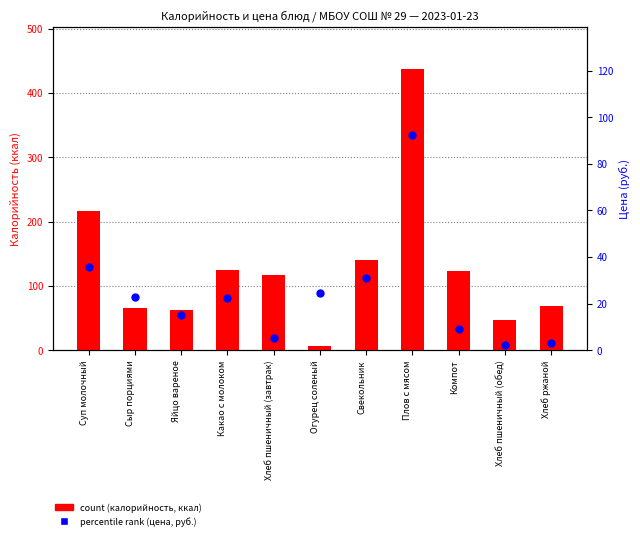

Is the value of count at Плов с мясом greater than the value of percentile rank within the sample at Хлеб ржаной?

Yes